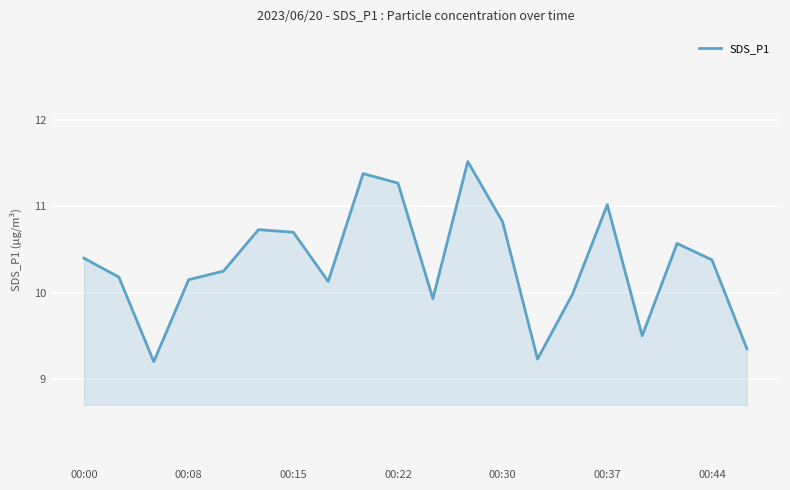

What is the difference between the maximum and minimum values?

2.3